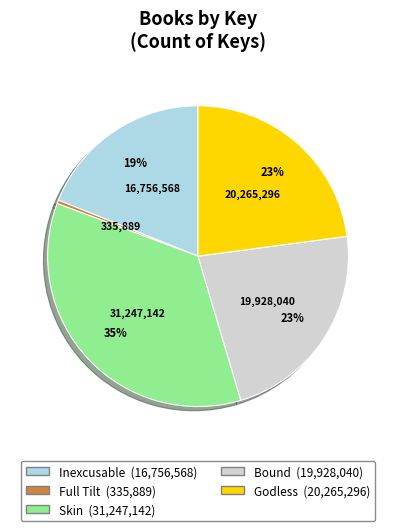

True or false: Inexcusable accounts for 19% of the total.

True